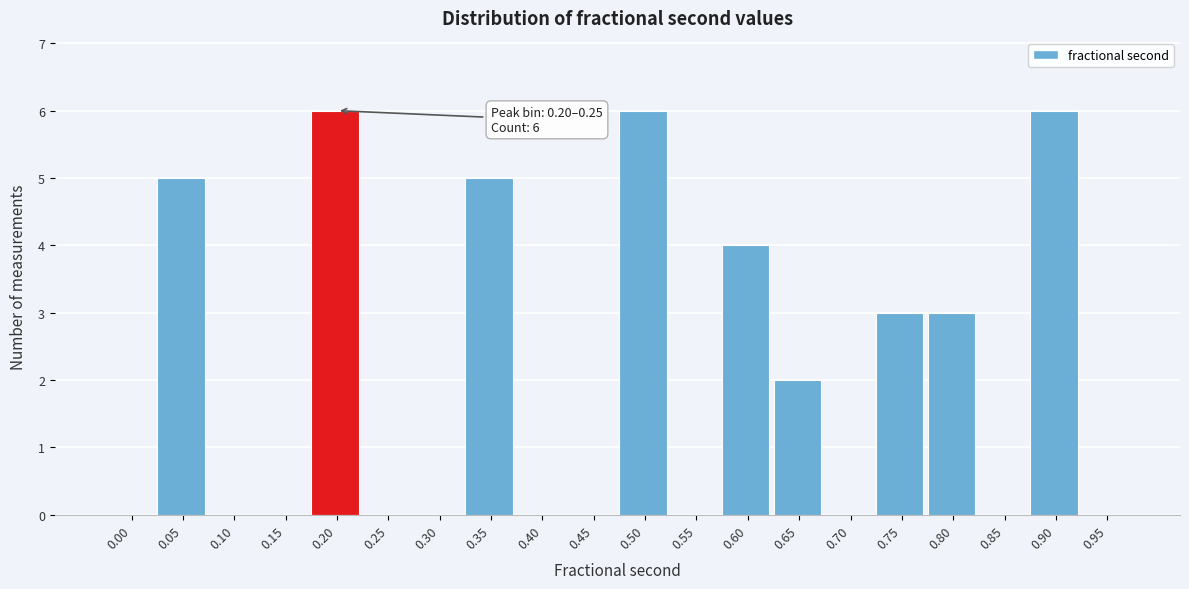

Reading left to right, extract all data points from this chart.

0.00=0	0.05=5	0.10=0	0.15=0	0.20=6	0.25=0	0.30=0	0.35=5	0.40=0	0.45=0	0.50=6	0.55=0	0.60=4	0.65=2	0.70=0	0.75=3	0.80=3	0.85=0	0.90=6	0.95=0